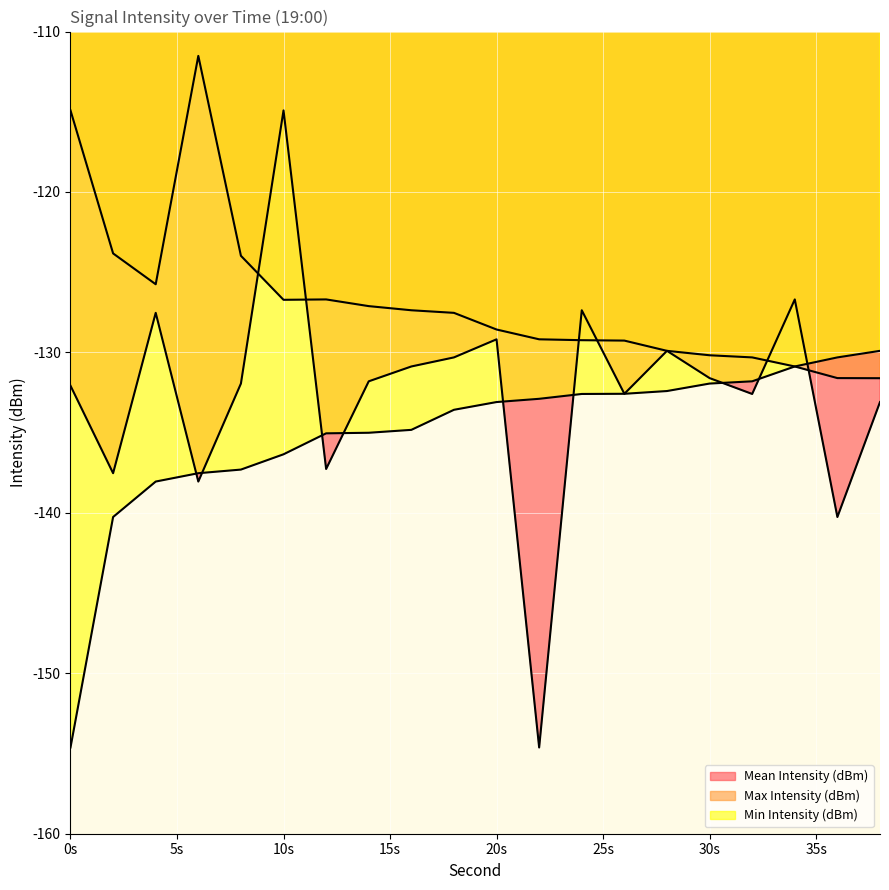

Where does the Mean Intensity (dBm) series first go above -131?

4